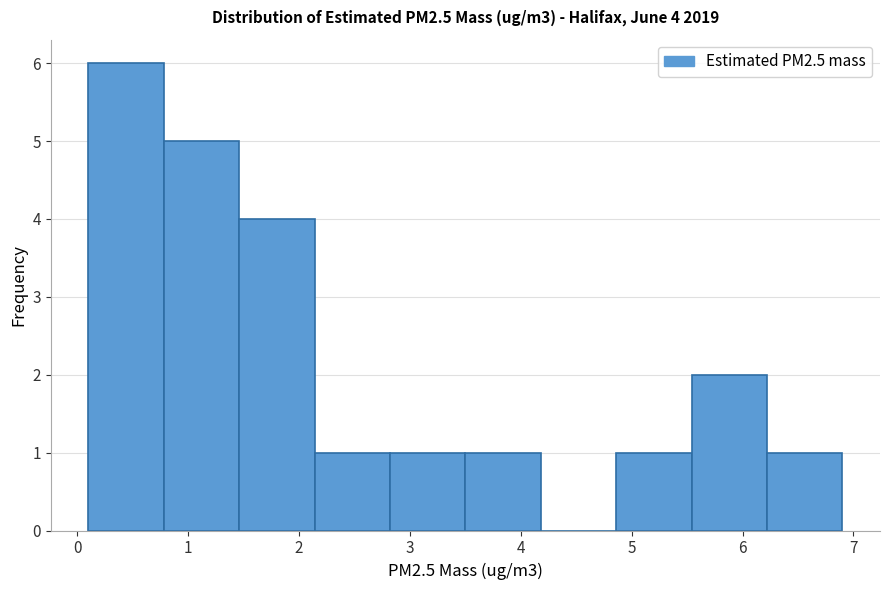

Over which range of the x-axis is the bar tallest?

0.10 to 0.78